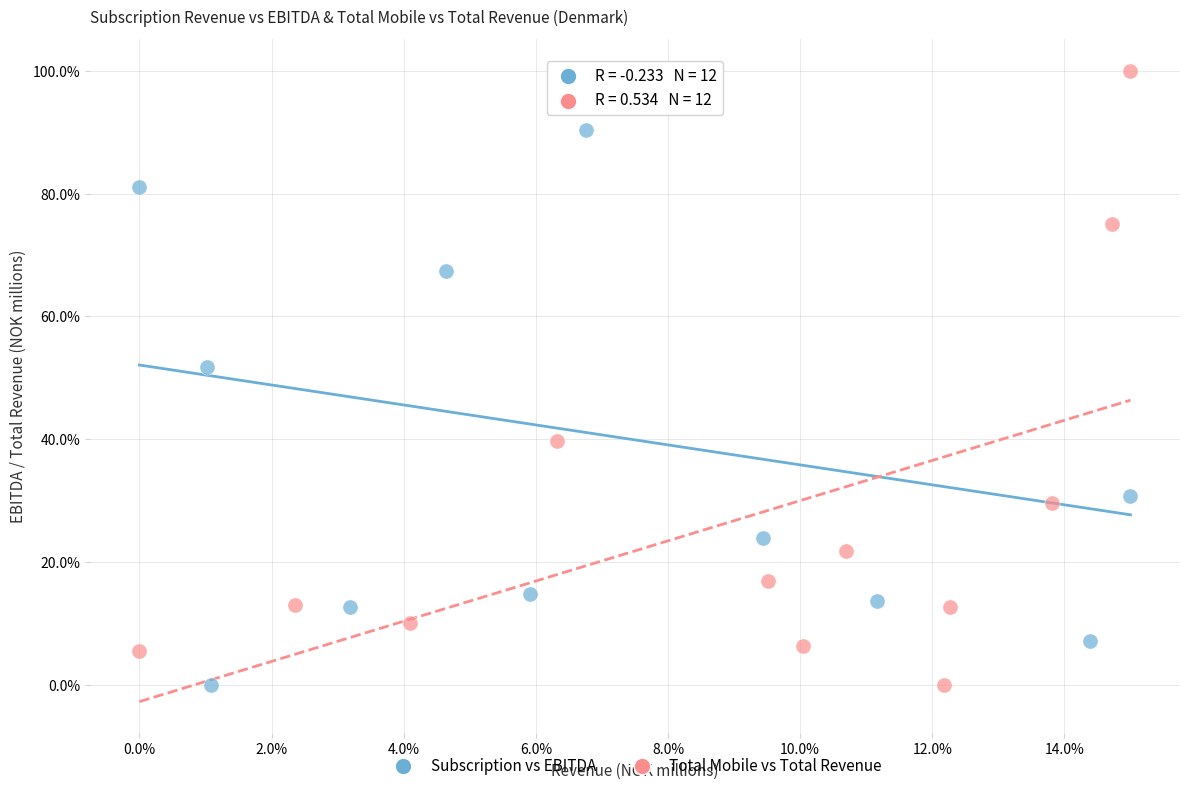

What are all the series names shown in the legend?

Subscription vs EBITDA, Total Mobile vs Total Revenue